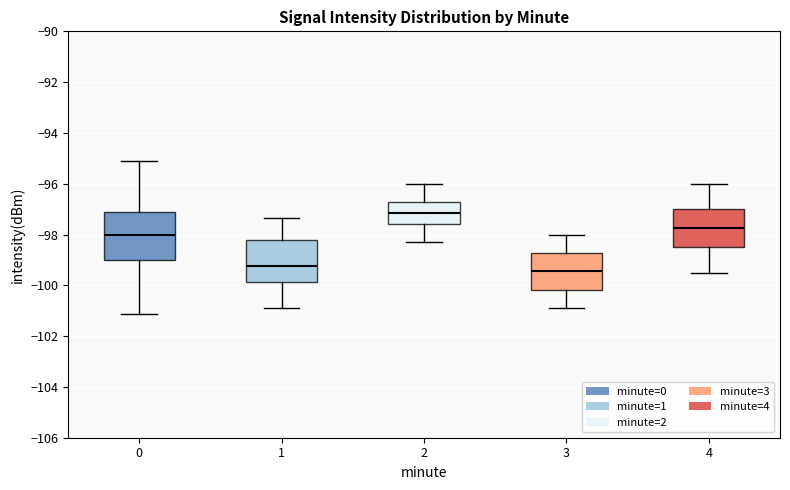

Reading left to right, transcribe this box plot: for each box, give where its median line is, the range the box spans, and where its two whiskers end, as read against the y-axis. The values are not printed on the chart, so give them approximately, as read against the axis.

0: median -98.0, box -99.0 to -97.2, whiskers -101.2 to -95.0
1: median -99.2, box -99.8 to -98.2, whiskers -101.0 to -97.4
2: median -97.2, box -97.6 to -96.6, whiskers -98.2 to -96.0
3: median -99.4, box -100.2 to -98.8, whiskers -100.8 to -98.0
4: median -97.8, box -98.4 to -97.0, whiskers -99.4 to -96.0